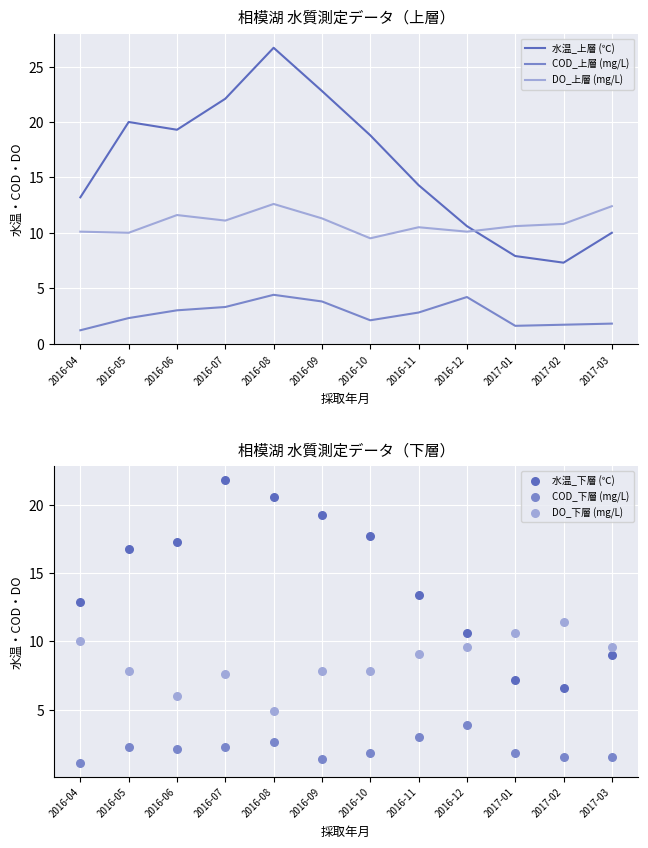

At which category is the sum across all series the highest?

2016-08